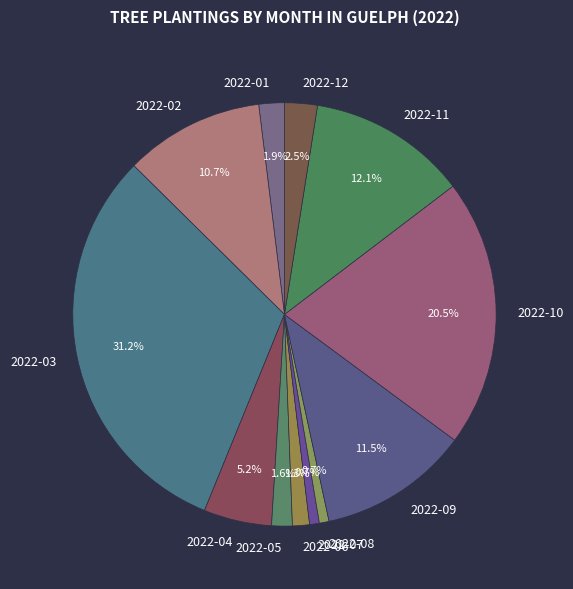

What is the largest slice in the pie chart?

2022-03